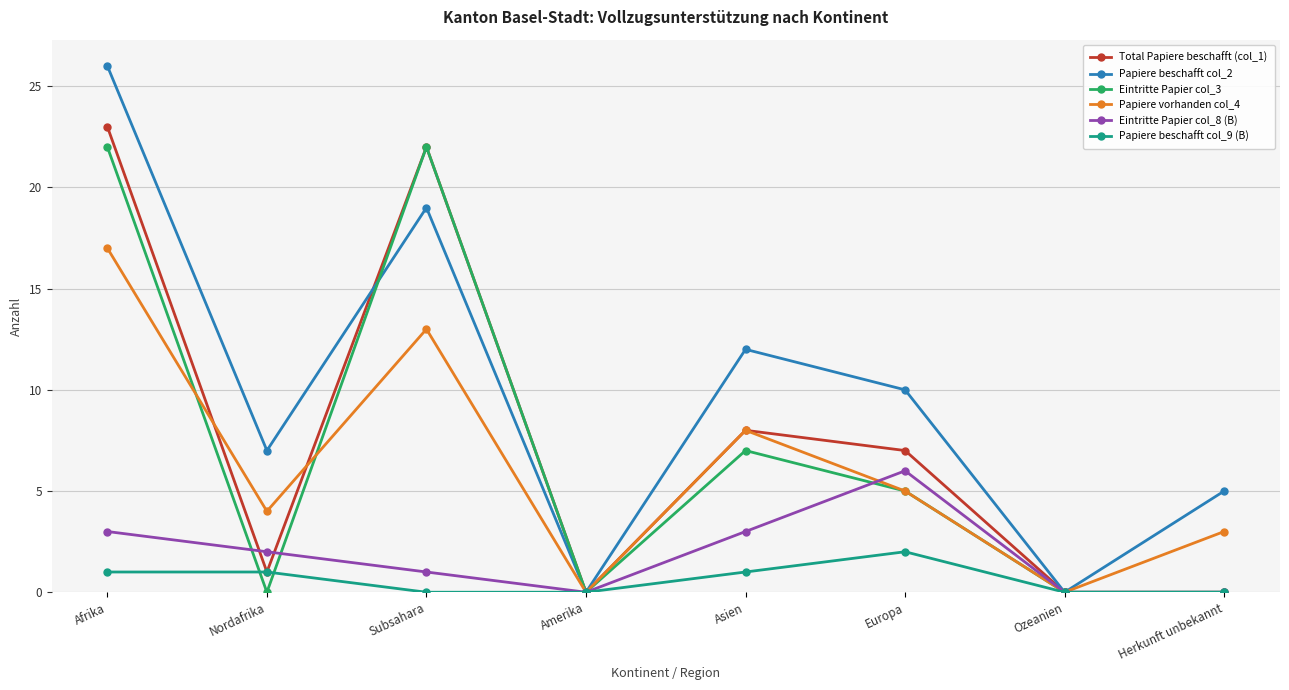

What is the sum of the Eintritte Papier col_3 values at Afrika and Nordafrika?

22